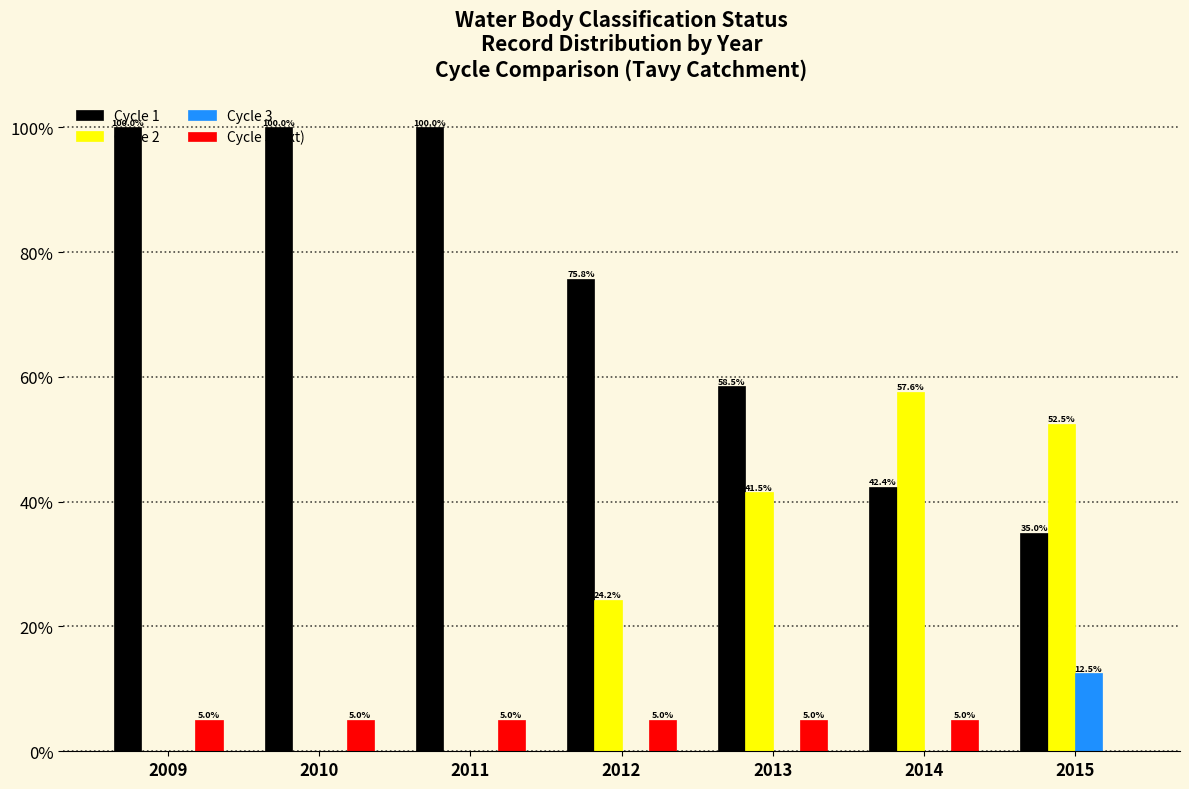

What is the total value across all series at 2011?

105.0